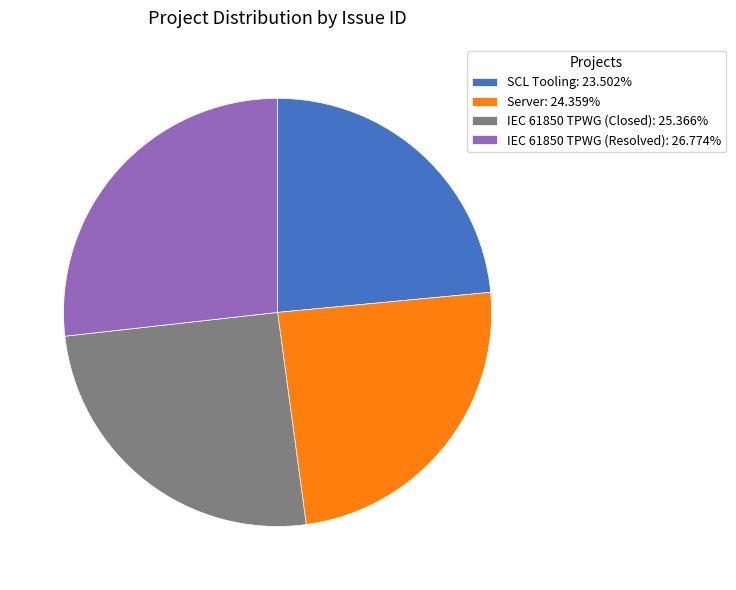

Count the number of slices in the pie.

4